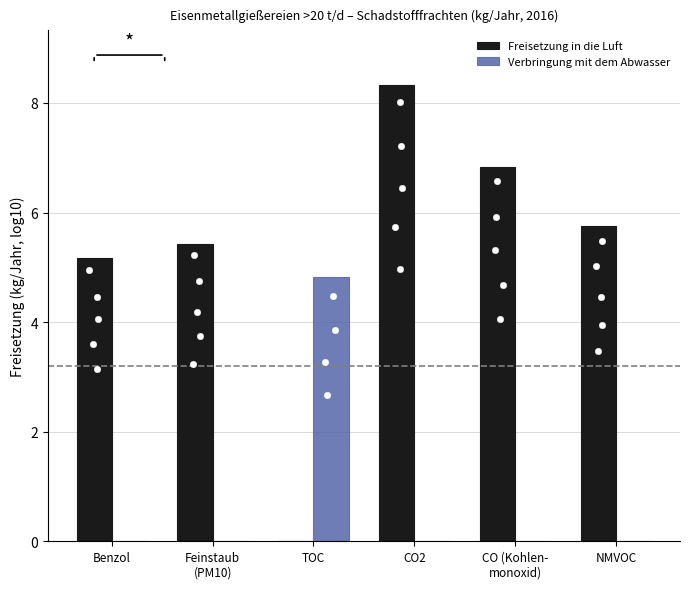

Which series has the largest total across all categories?

Freisetzung in die Luft